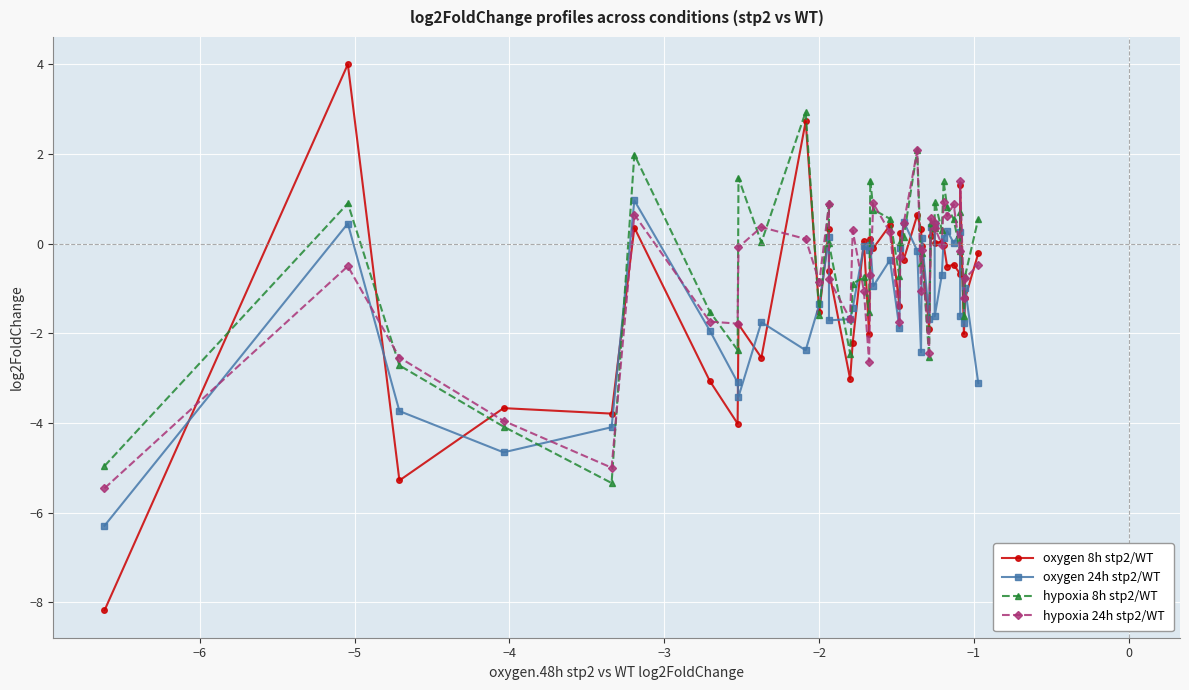

What are all the series names shown in the legend?

oxygen 8h stp2/WT, oxygen 24h stp2/WT, hypoxia 8h stp2/WT, hypoxia 24h stp2/WT